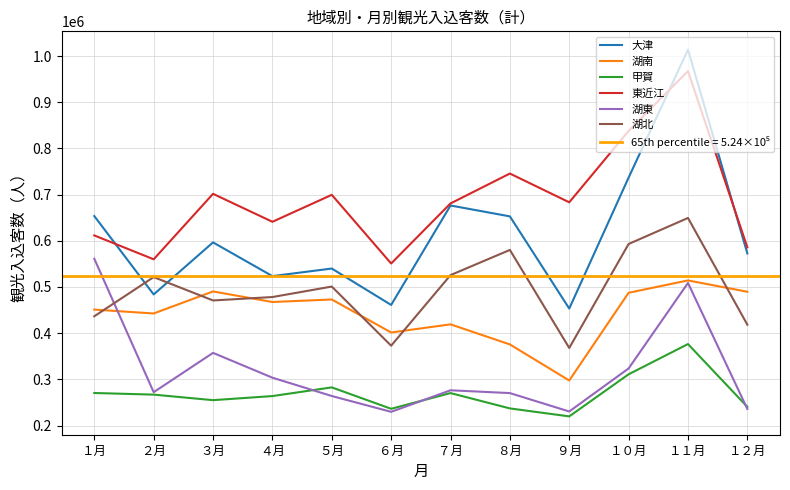

Reading right to left, what are all the values shown in this chart?

大津: １２月=572581	１１月=1013879	１０月=736833	９月=453276	８月=652873	７月=676433	６月=461090	５月=539911	４月=523515	３月=596563	２月=483821	１月=653539
湖南: １２月=489641	１１月=514150	１０月=487461	９月=297515	８月=375603	７月=419068	６月=401464	５月=472916	４月=467470	３月=490326	２月=442604	１月=451028
甲賀: １２月=240388	１１月=376365	１０月=310926	９月=219758	８月=237024	７月=270239	６月=236198	５月=282572	４月=263758	３月=254890	２月=266873	１月=270421
東近江: １２月=585862	１１月=967461	１０月=837945	９月=683359	８月=745641	７月=680920	６月=550838	５月=699525	４月=641157	３月=701713	２月=559921	１月=611623
湖東: １２月=235861	１１月=508674	１０月=323593	９月=230370	８月=270206	７月=276272	６月=229605	５月=263878	４月=303546	３月=357316	２月=272138	１月=561120
湖北: １２月=418300	１１月=649452	１０月=593096	９月=367941	８月=580214	７月=525672	６月=372841	５月=500896	４月=478187	３月=470797	２月=521386	１月=436583